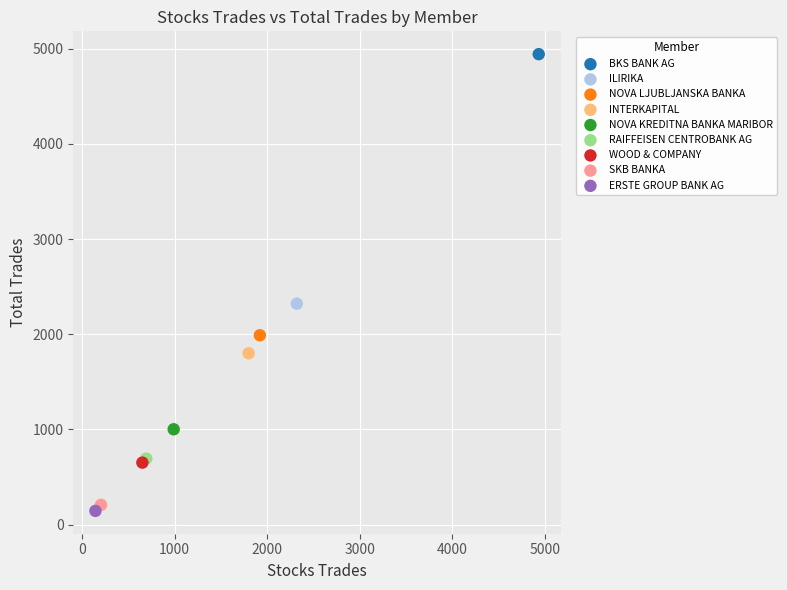

Which series reaches the minimum Y coordinate?

ERSTE GROUP BANK AG